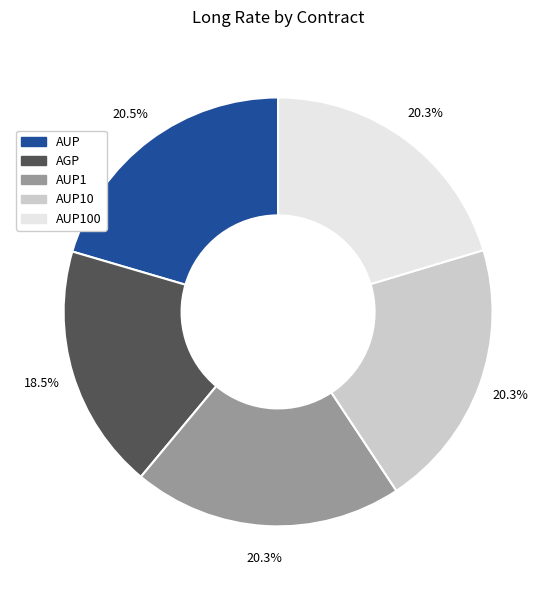

Does any single category account for the majority?

No